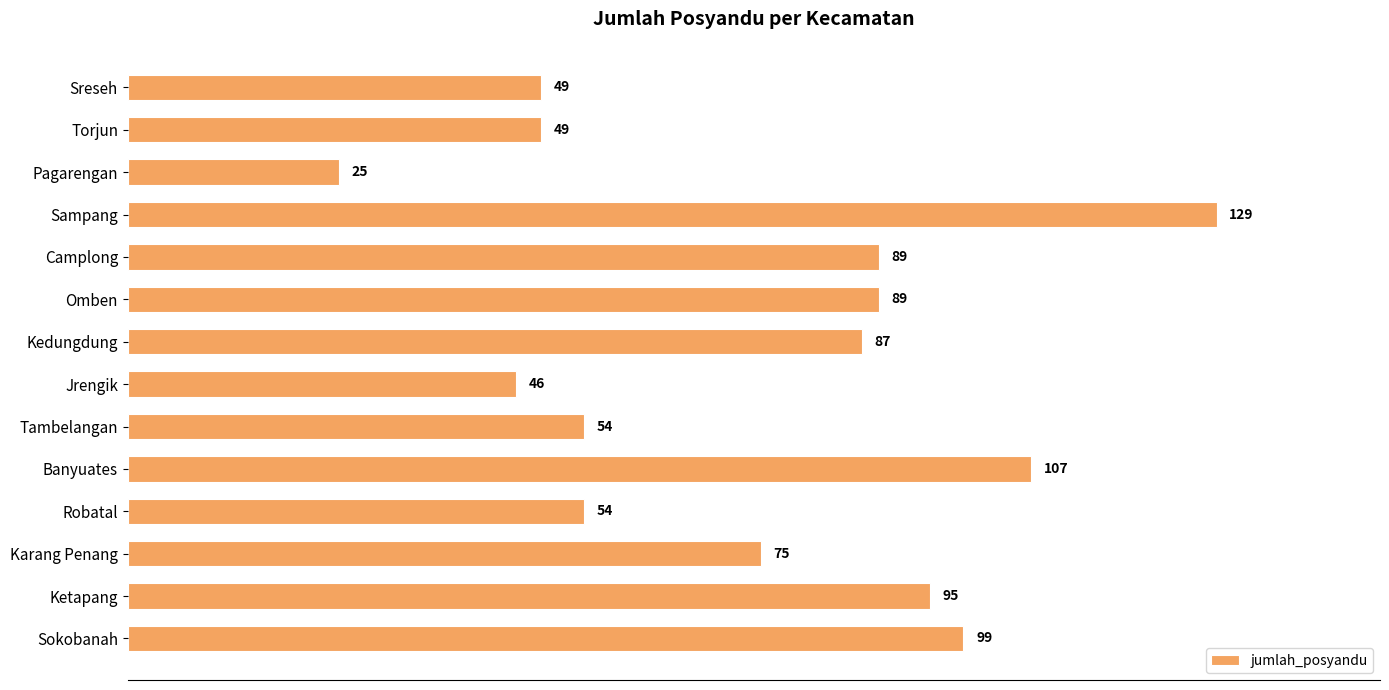

How many values are below 87?

7